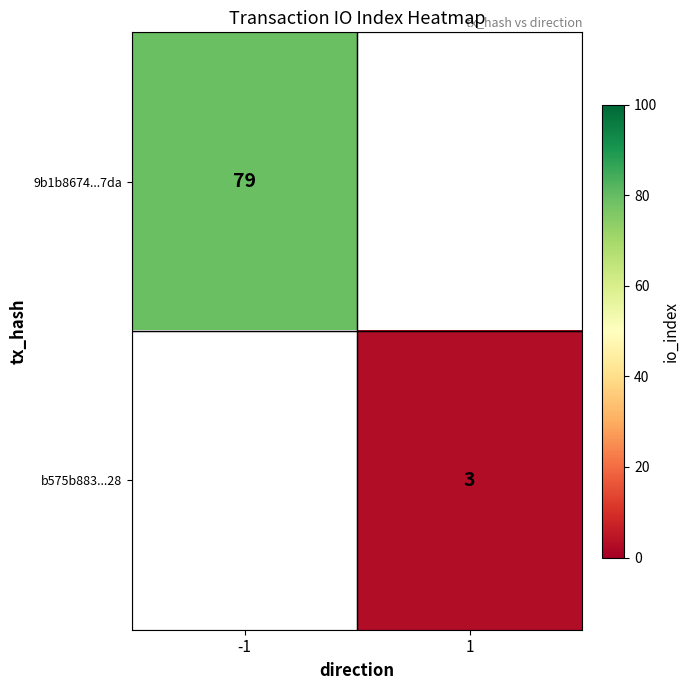

Is the value of 9b1b8674...7da at -1 greater than the value of b575b883...28 at 1?

Yes